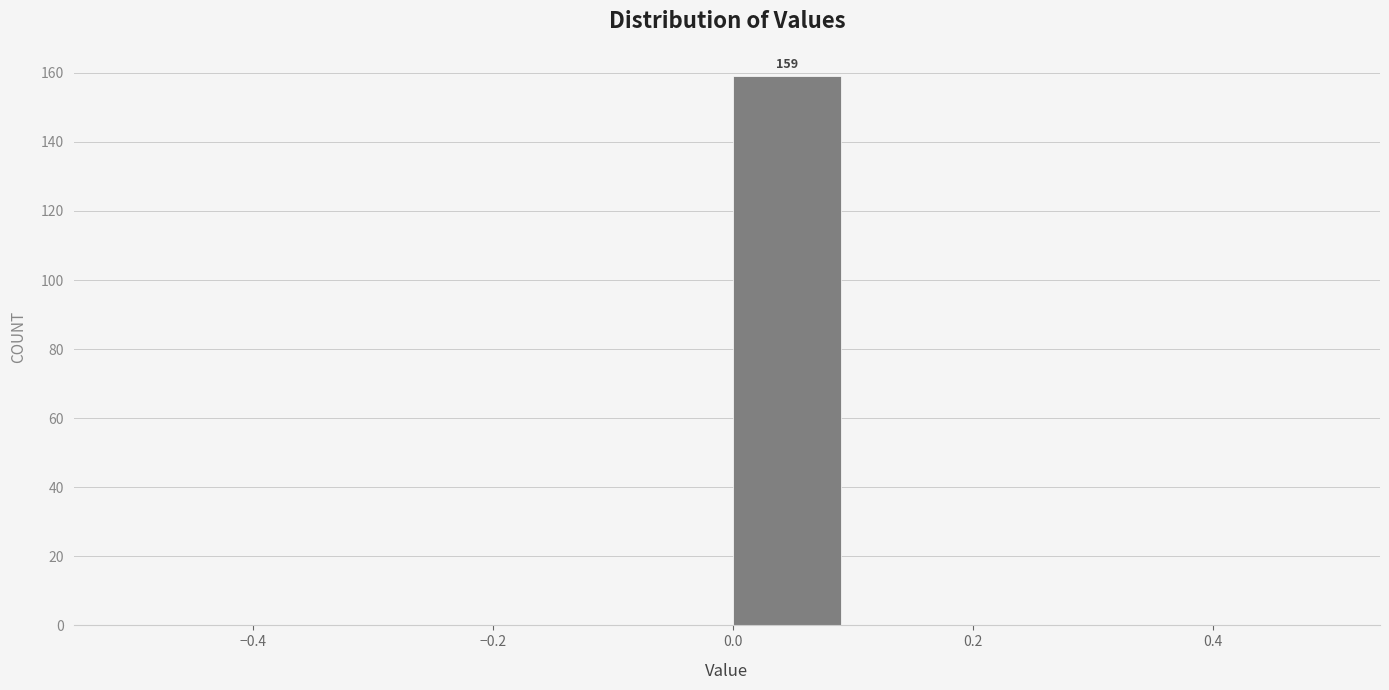

Which range on the x-axis has the tallest bar?

0.0 to 0.1